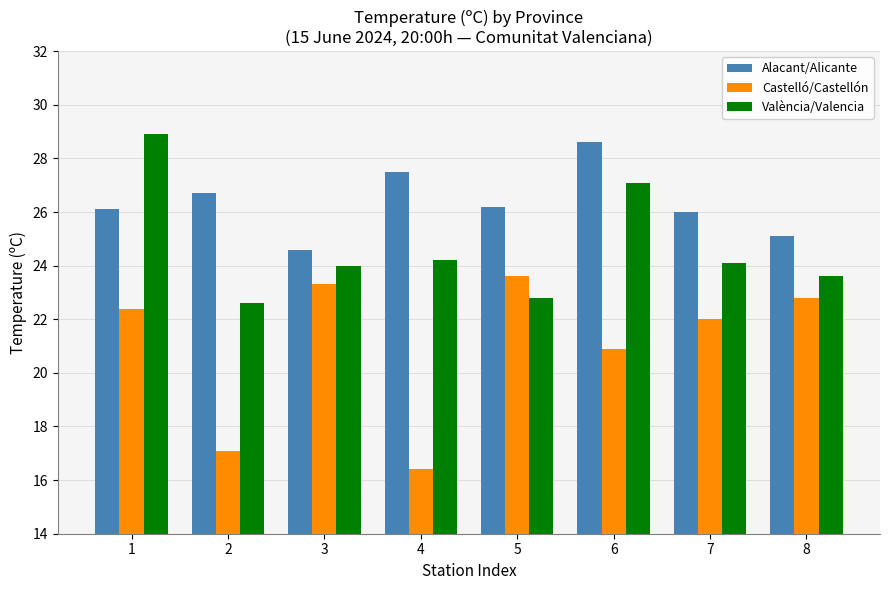

At 4, list the series in order from smallest to largest.

Castelló/Castellón, València/Valencia, Alacant/Alicante